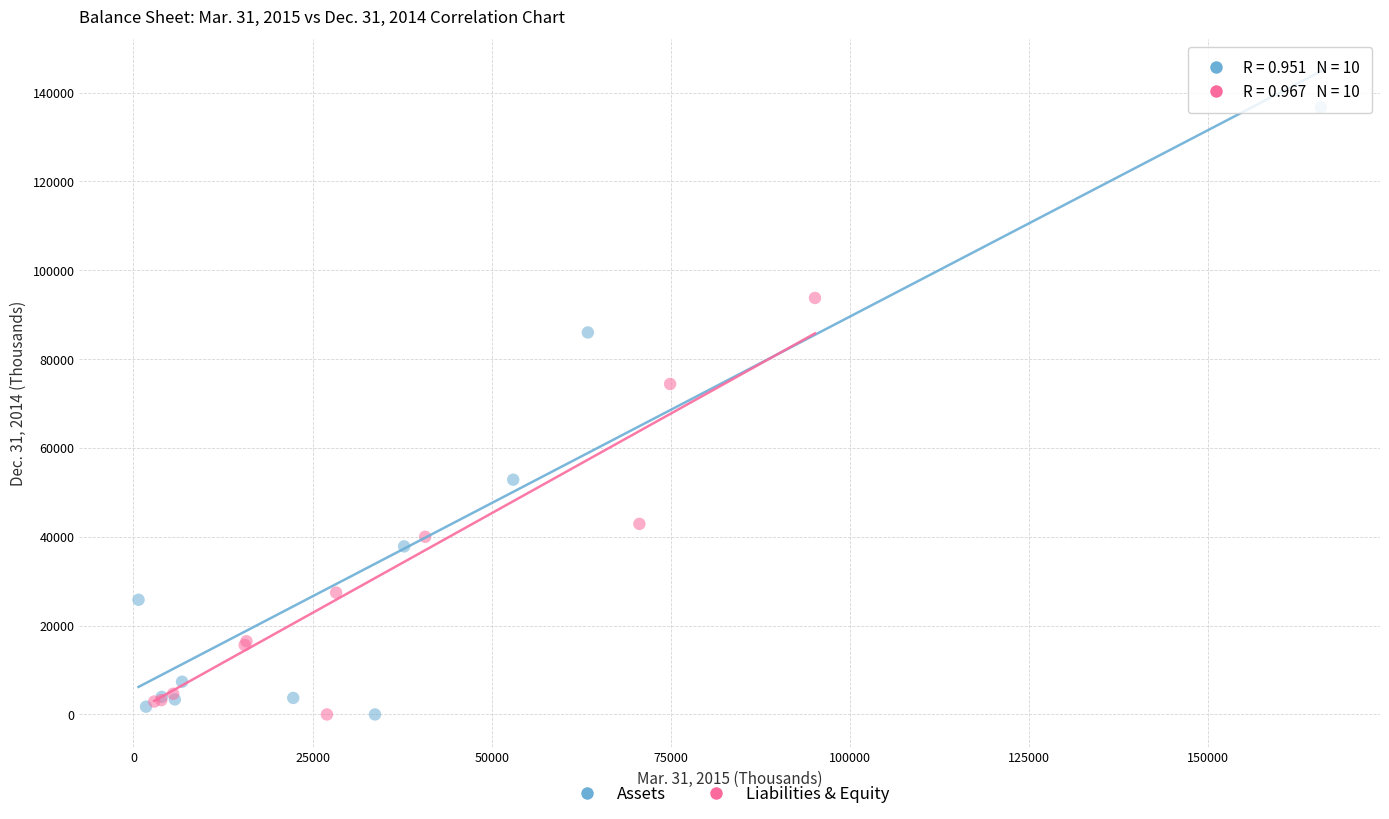

Which series has the widest spread of Y values?

Assets